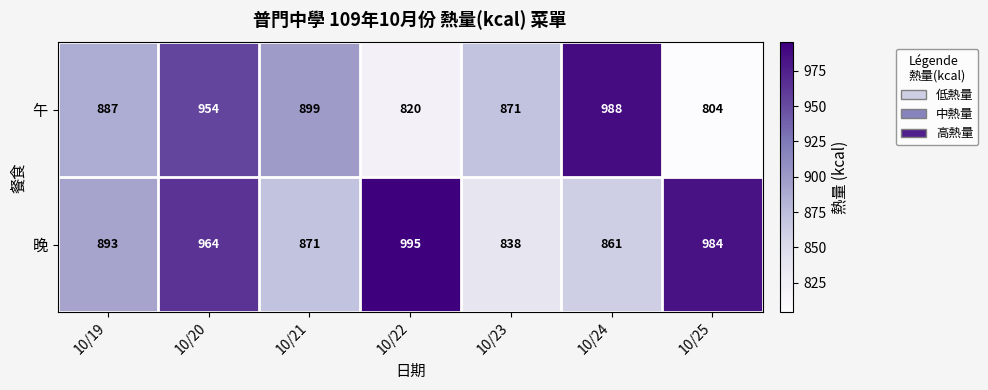

Is it true that 晚 equals 1138 at 10/21?

False